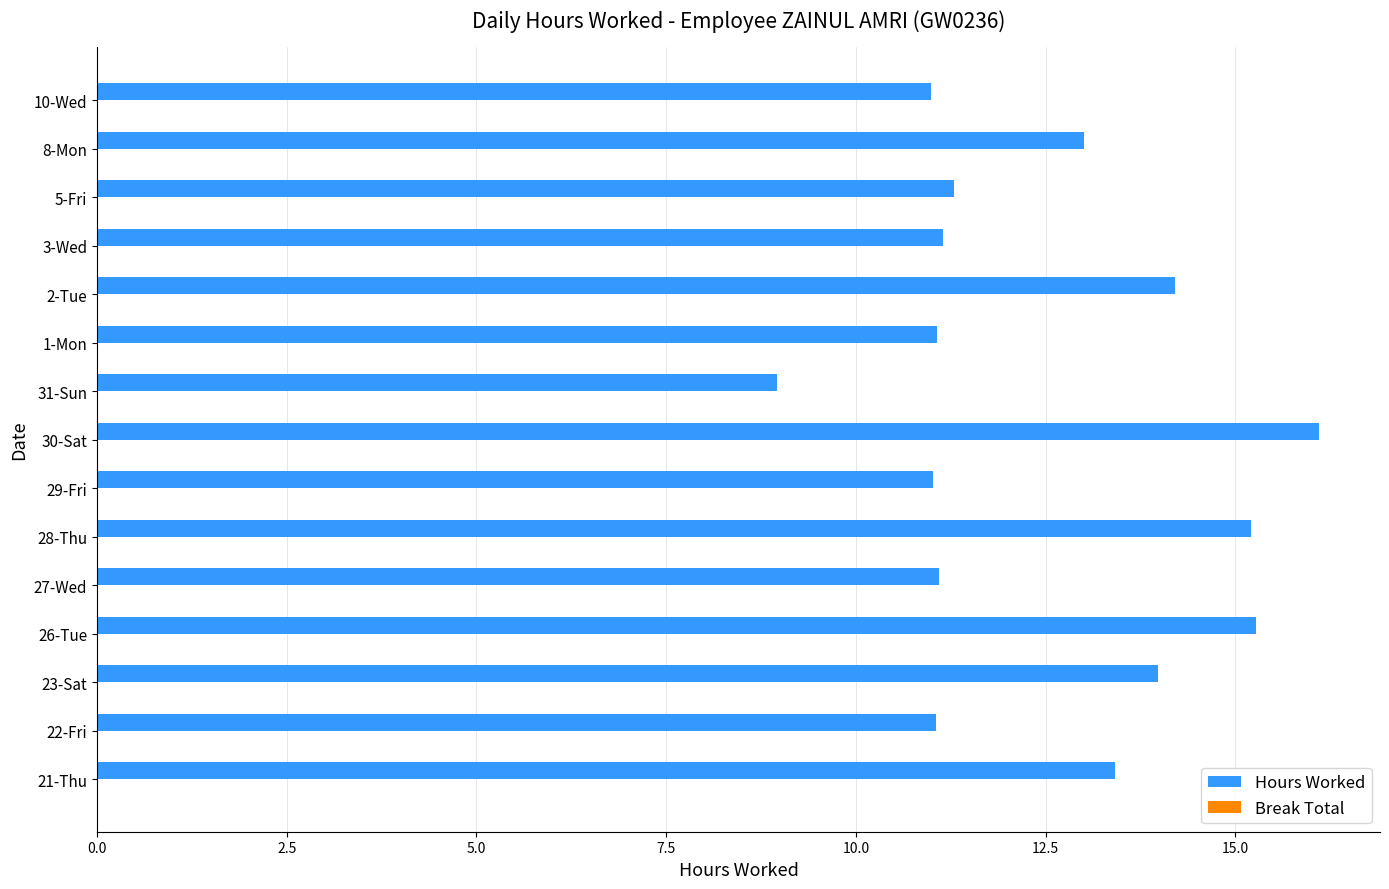

Which label corresponds to the smallest value in the chart?

31-Sun